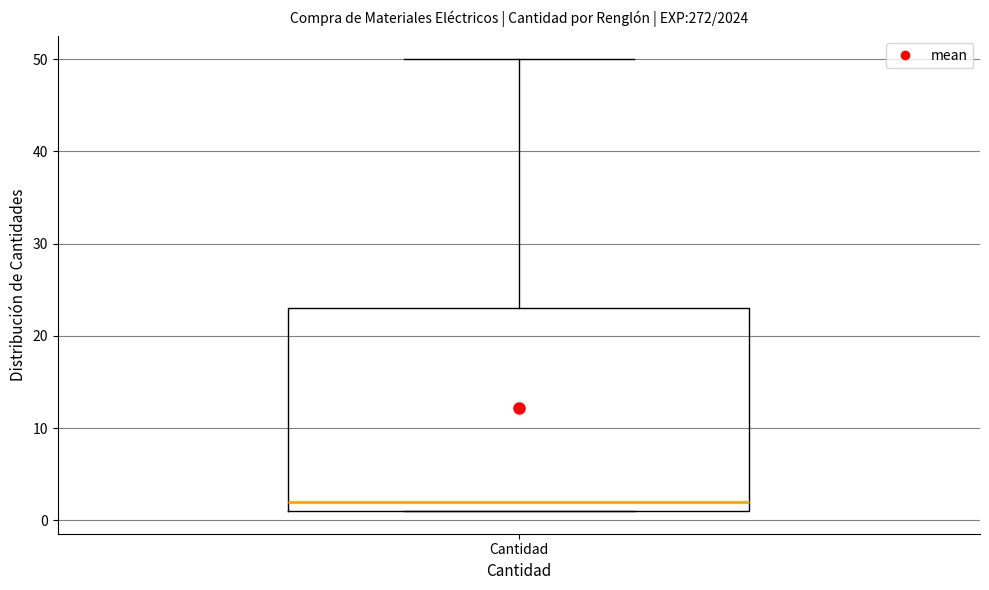

Where does the median line of the box for Cantidad sit on the y-axis? The values are not printed on the chart, so give them approximately, as read against the axis.

2